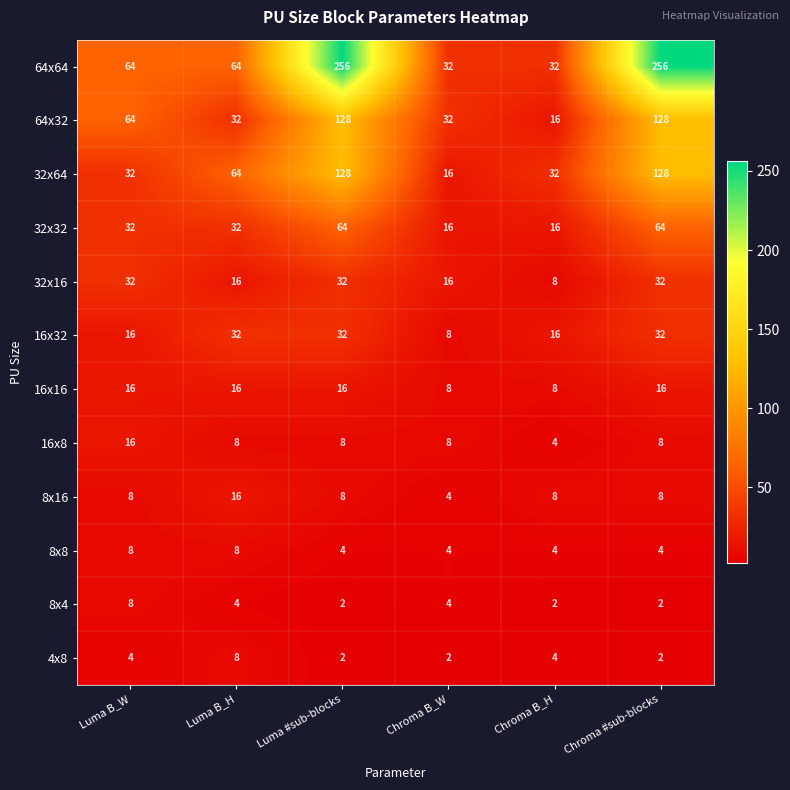

Which series has the largest range (max minus min)?

64x64